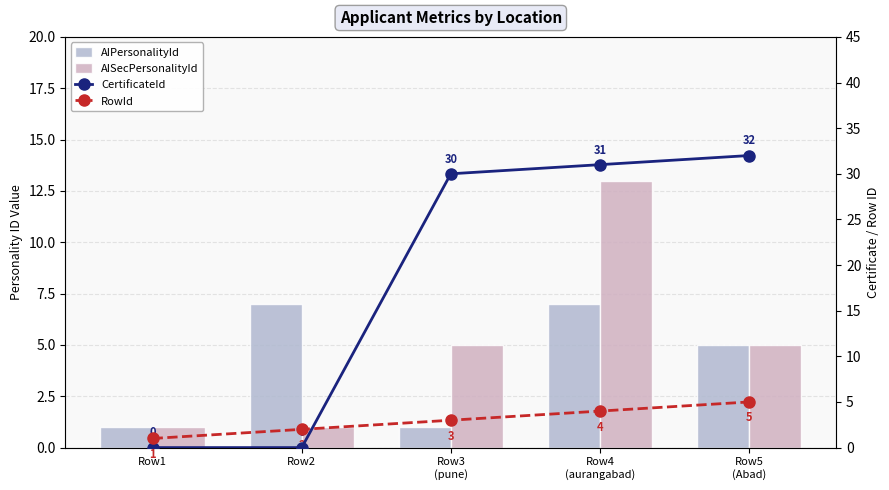

Reading right to left, extract all data points from this chart.

AIPersonalityId: 5	7	1	7	1
AISecPersonalityId: 5	13	5	1	1
CertificateId: 32	31	30	0	0
RowId: 5	4	3	2	1